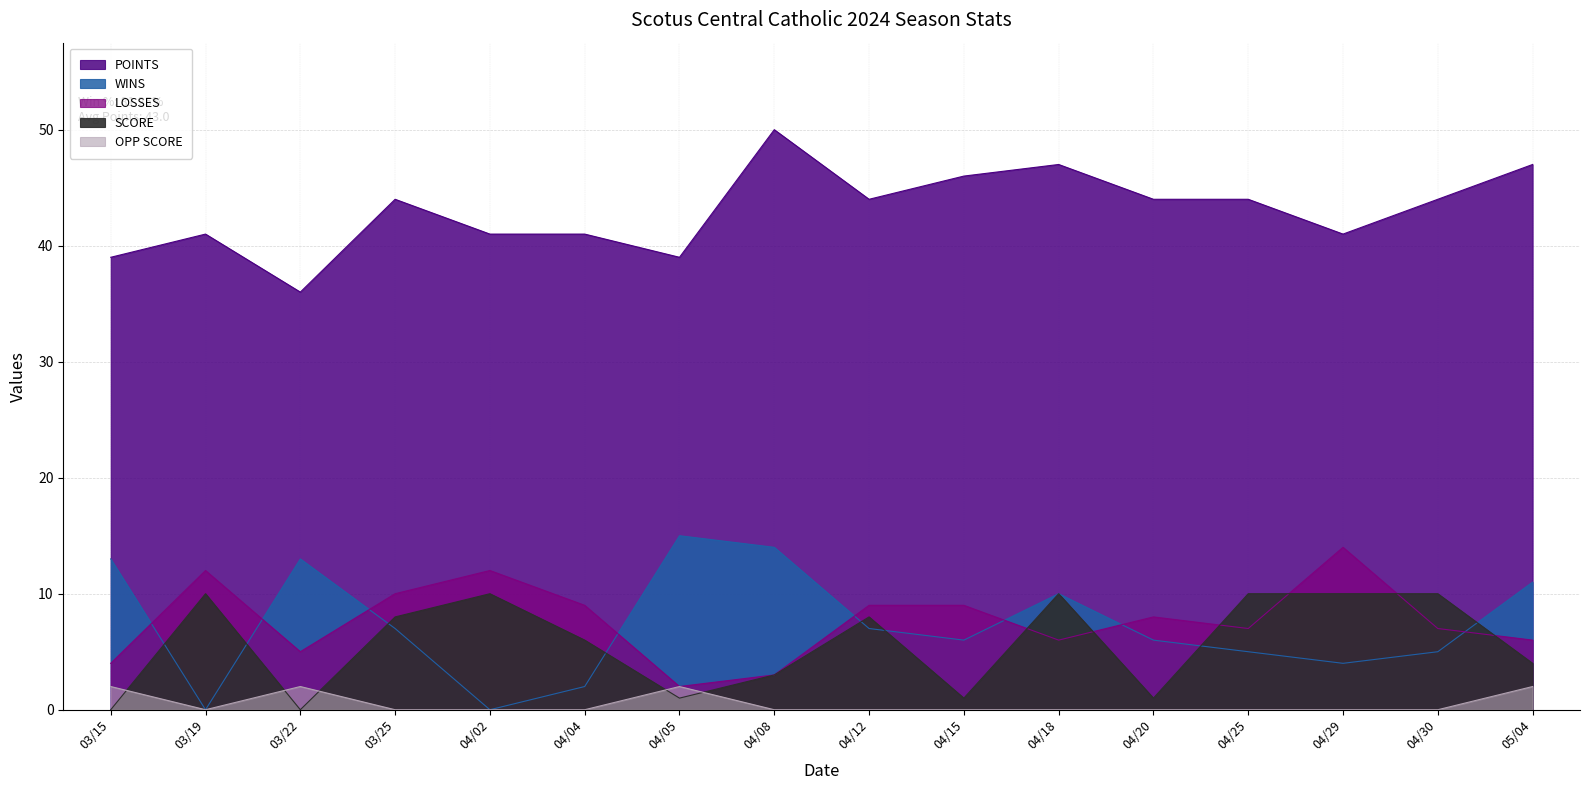

Which series has the largest total across all categories?

POINTS